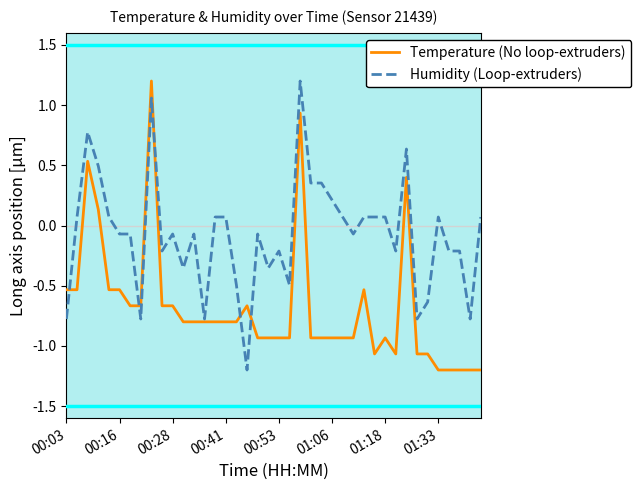

What is the sum of all Humidity (Loop-extruders) values?

-3.1